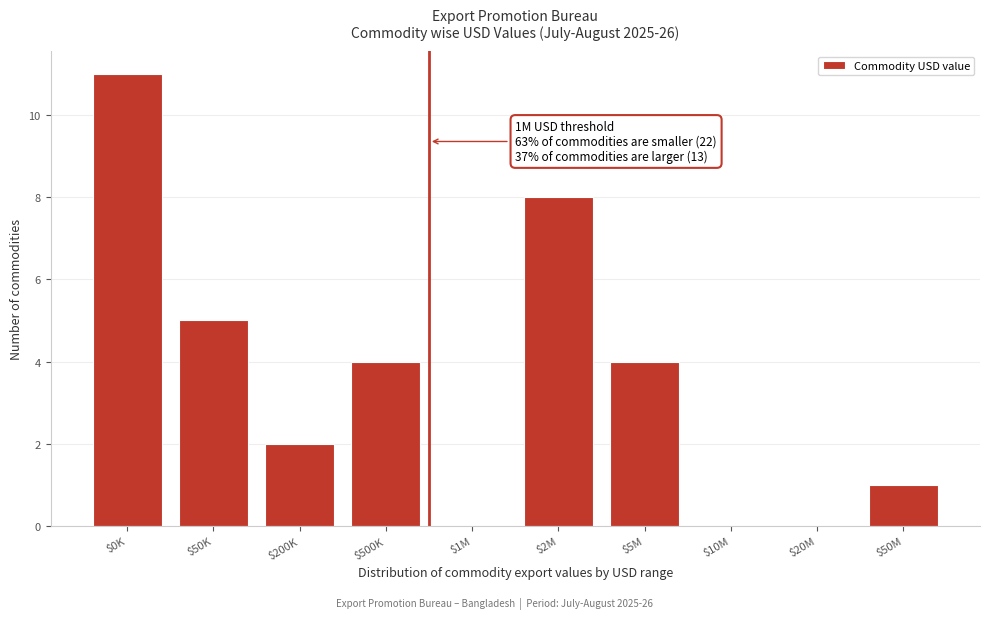

What is the maximum value shown in the chart?

11